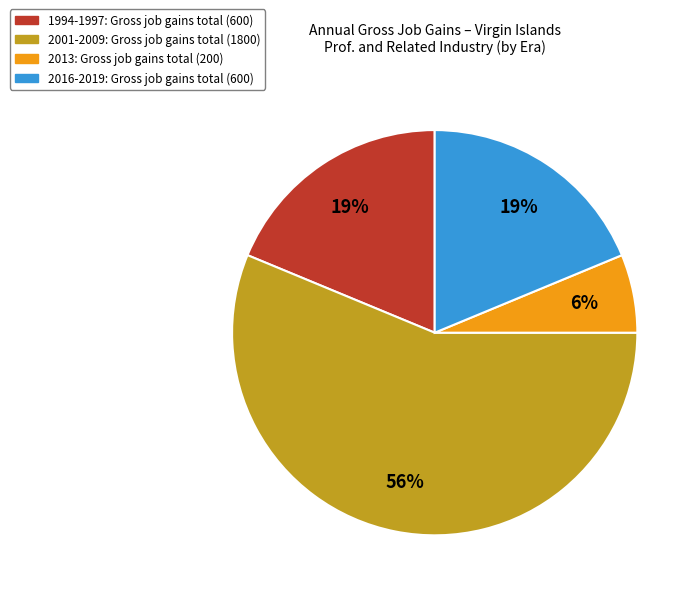

To the nearest percent, what is the difference between the largest and smallest slice percentages?

50%